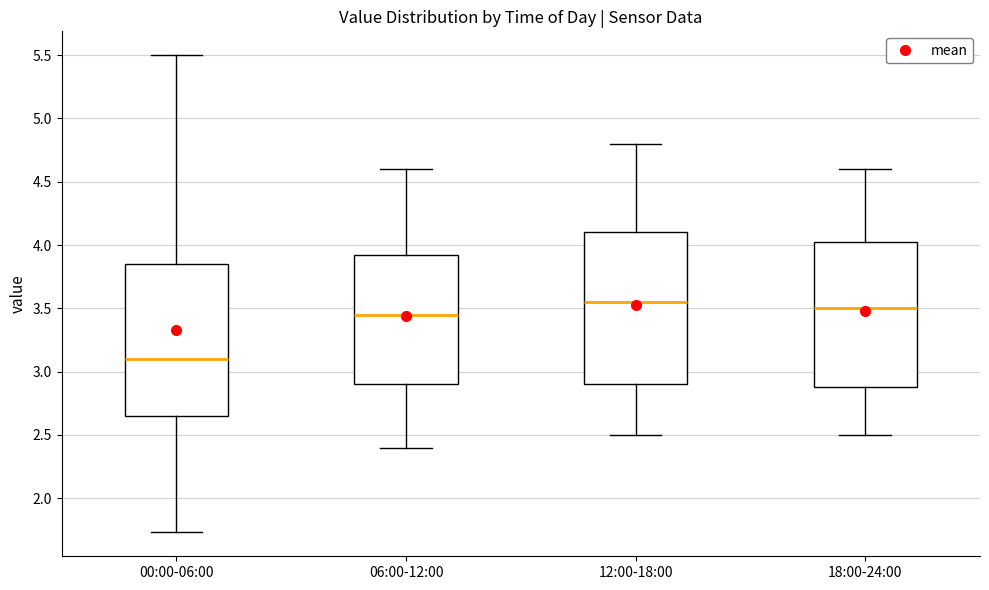

Reading left to right, transcribe this box plot: for each box, give where its median line is, the range the box spans, and where its two whiskers end, as read against the y-axis. The values are not printed on the chart, so give them approximately, as read against the axis.

00:00-06:00: median 3.10, box 2.65 to 3.85, whiskers 1.75 to 5.50
06:00-12:00: median 3.45, box 2.90 to 3.95, whiskers 2.40 to 4.60
12:00-18:00: median 3.55, box 2.90 to 4.10, whiskers 2.50 to 4.80
18:00-24:00: median 3.50, box 2.90 to 4.05, whiskers 2.50 to 4.60